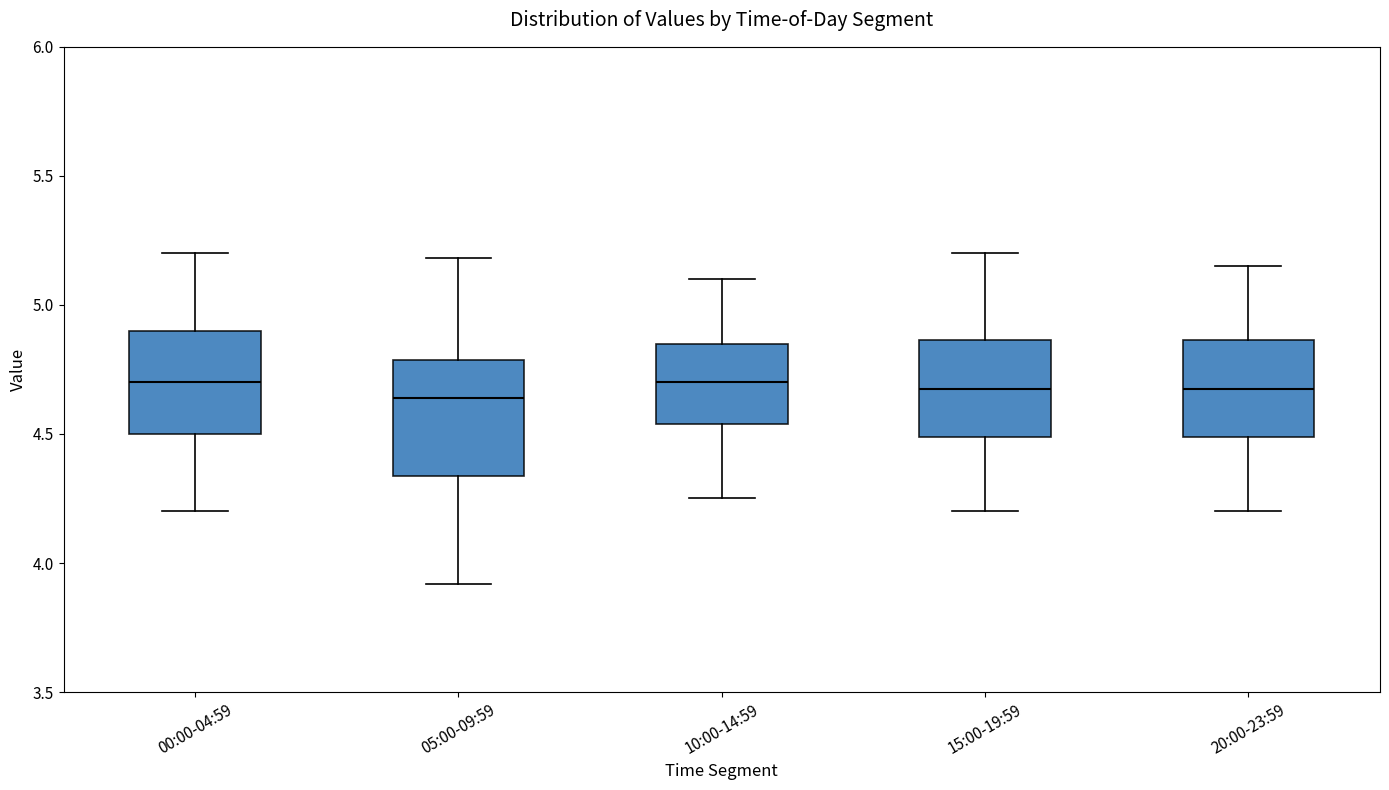

Where is the upper edge of the box for 15:00-19:59 on the y-axis? The values are not printed on the chart, so give them approximately, as read against the axis.

4.85